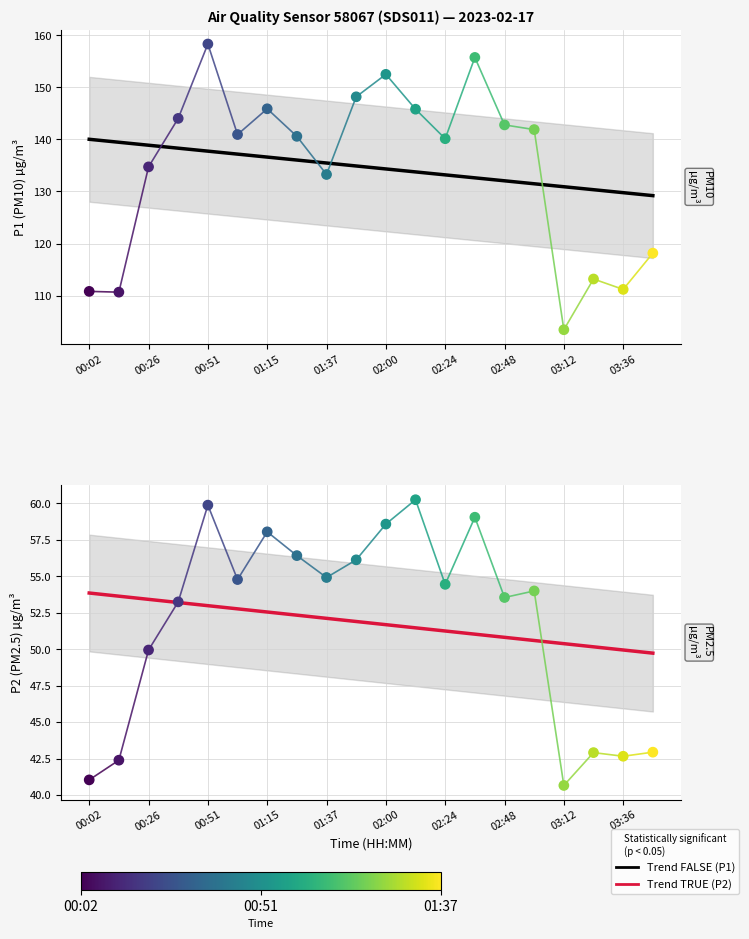

At which category is the sum across all series the highest?

00:51